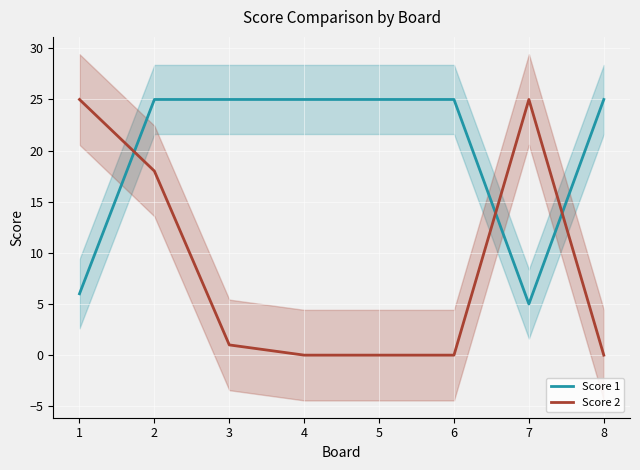

Where is Score 2 nearest to the value 12?

2